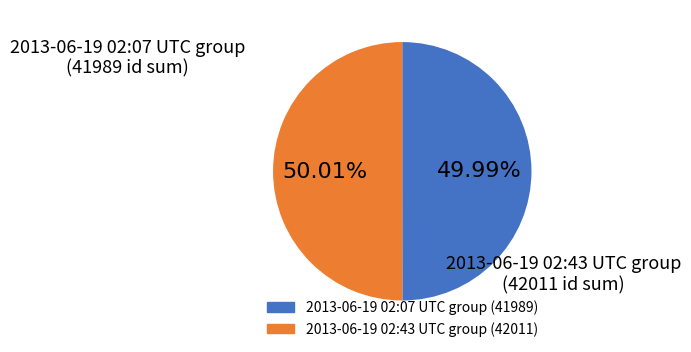

Is the sum of 2013-06-19 02:07 UTC group (41989) and 2013-06-19 02:43 UTC group (42011) greater than half?

Yes